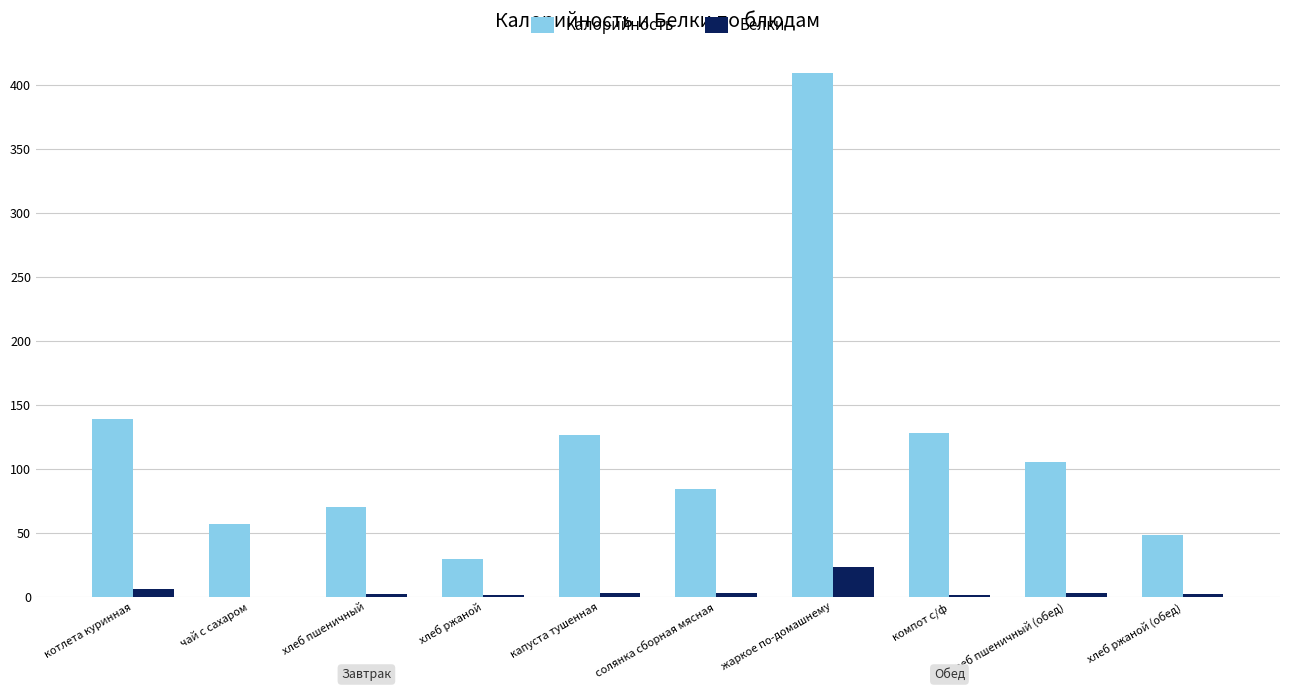

Which series has the largest total across all categories?

Калорийность